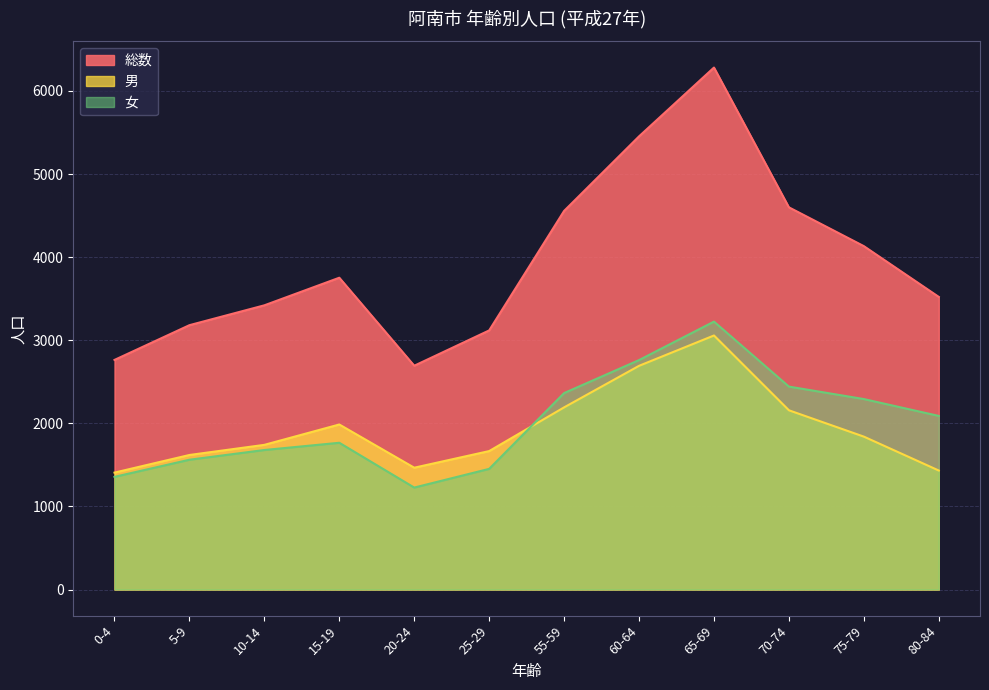

Where is the first local minimum for 男?

20-24